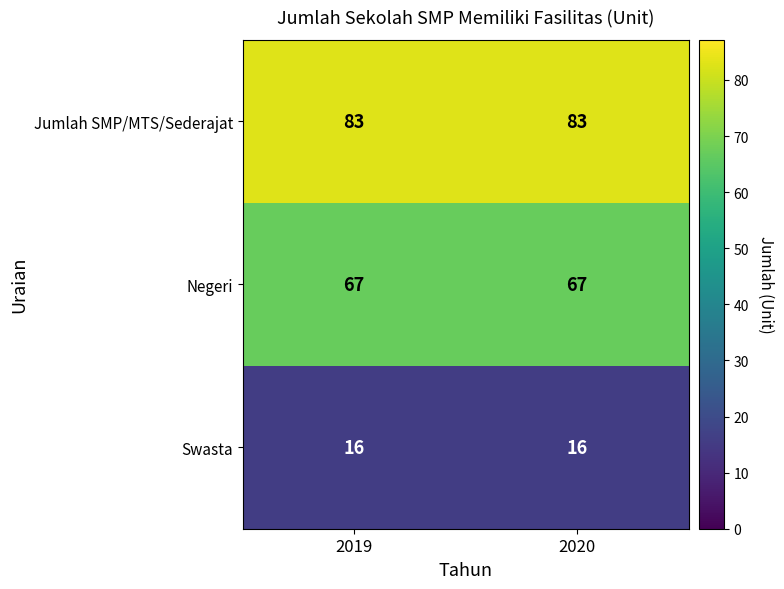

What is the approximate value of Jumlah SMP/MTS/Sederajat at 2020?

83